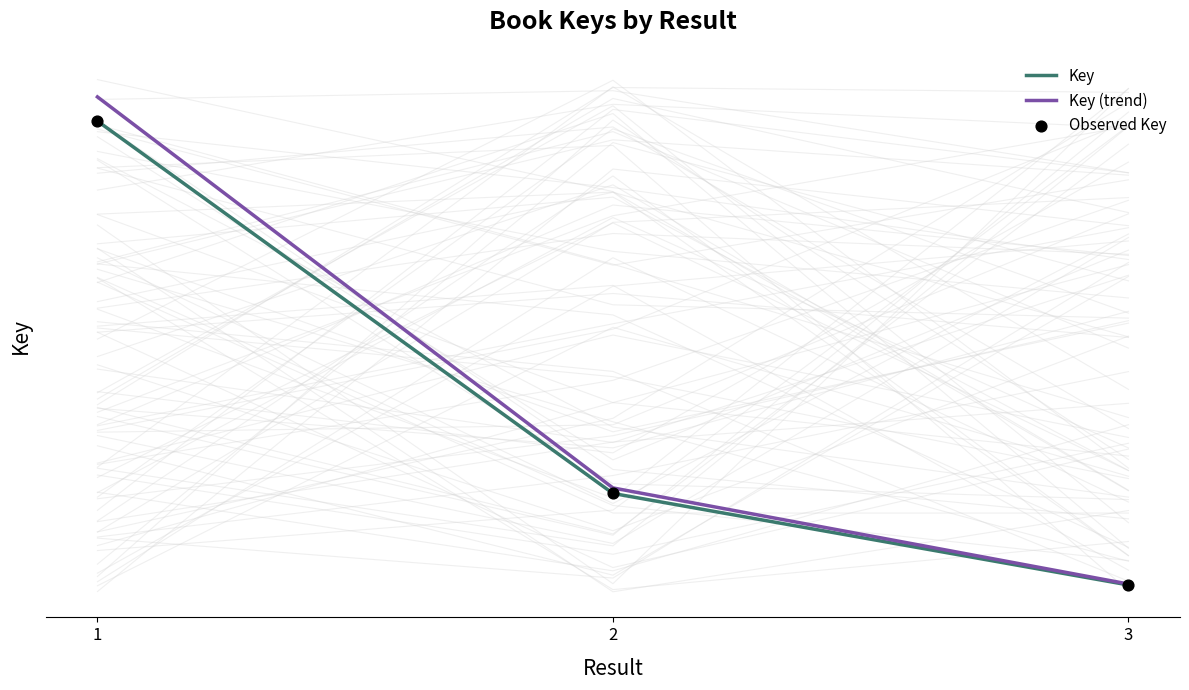

What are all the series names shown in the legend?

Key, Key (trend), Observed Key